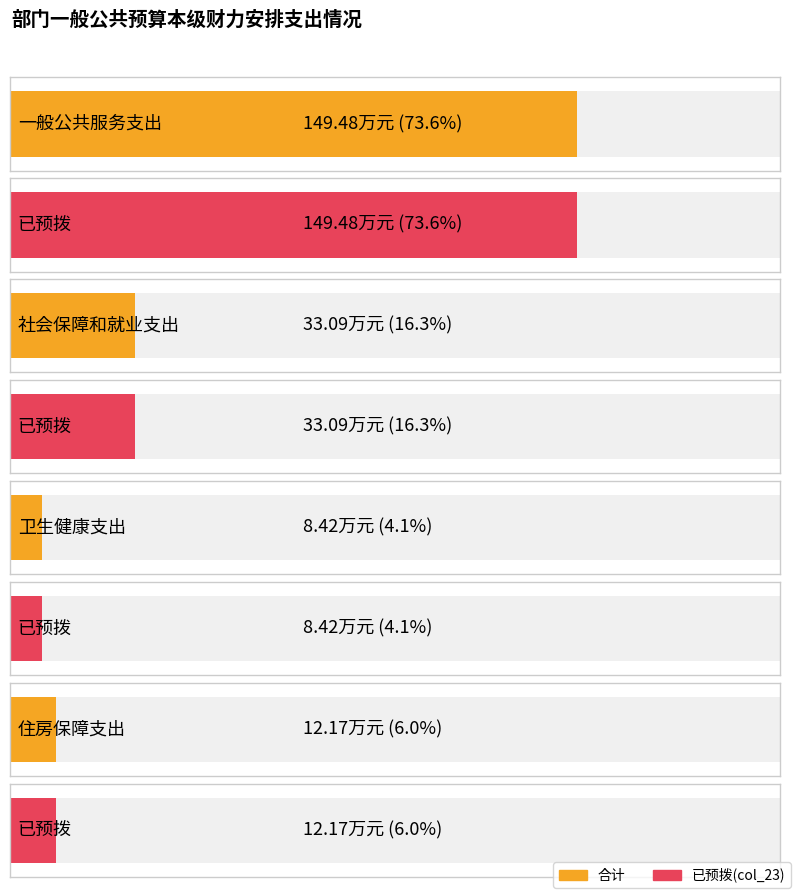

Which series has the largest total across all categories?

已预拨(col_23)